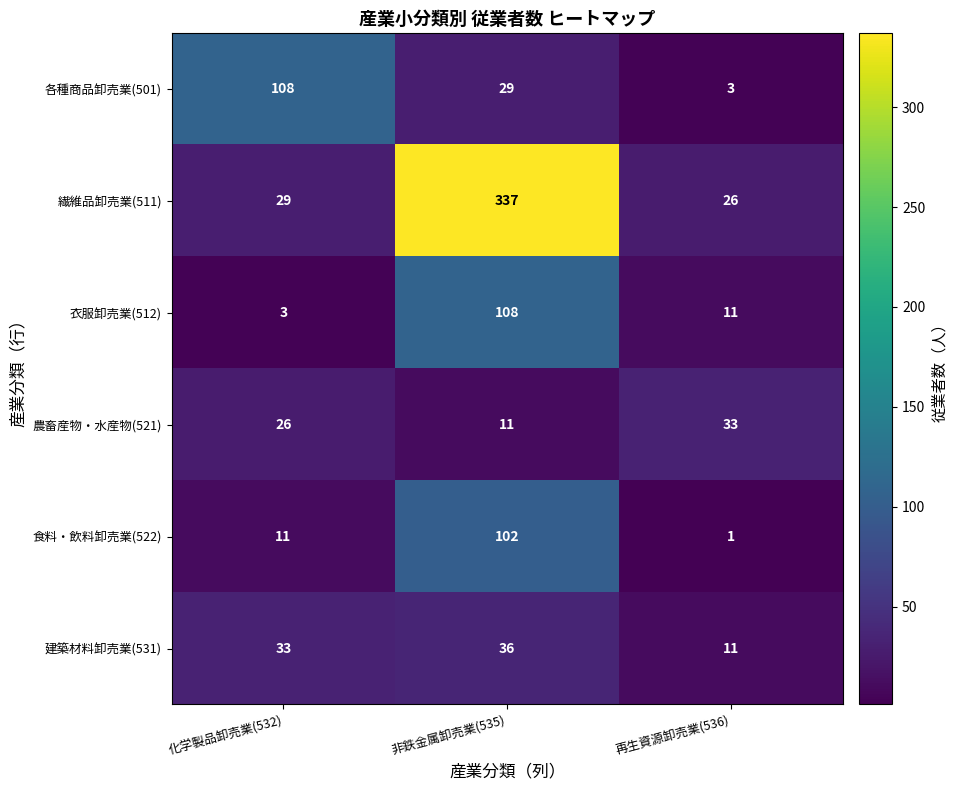

What is the smallest value displayed?

1